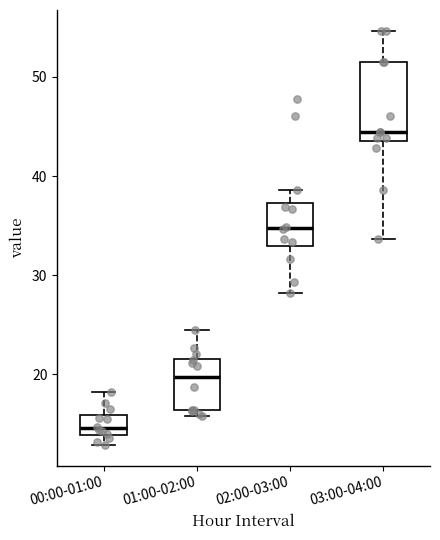

Reading left to right, transcribe this box plot: for each box, give where its median line is, the range the box spans, and where its two whiskers end, as read against the y-axis. The values are not printed on the chart, so give them approximately, as read against the axis.

00:00-01:00: median 15, box 14 to 16, whiskers 13 to 18
01:00-02:00: median 20, box 16 to 22, whiskers 16 (just below the box's lower edge) to 24
02:00-03:00: median 35, box 33 to 37, whiskers 28 to 39
03:00-04:00: median 44 (just above the box's lower edge), box 44 to 51, whiskers 34 to 55